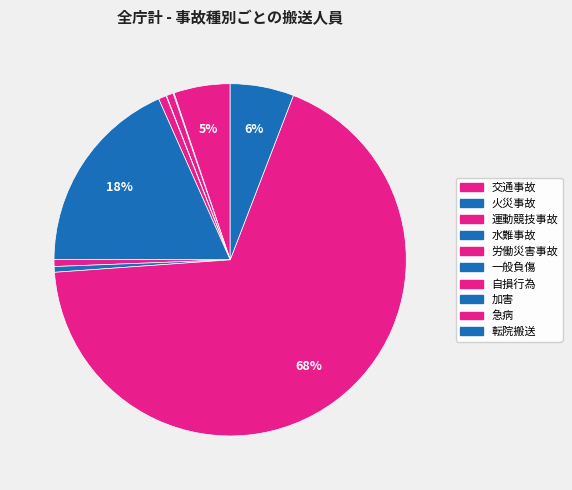

What is the total percentage of 運動競技事故 and 急病?

68.7%